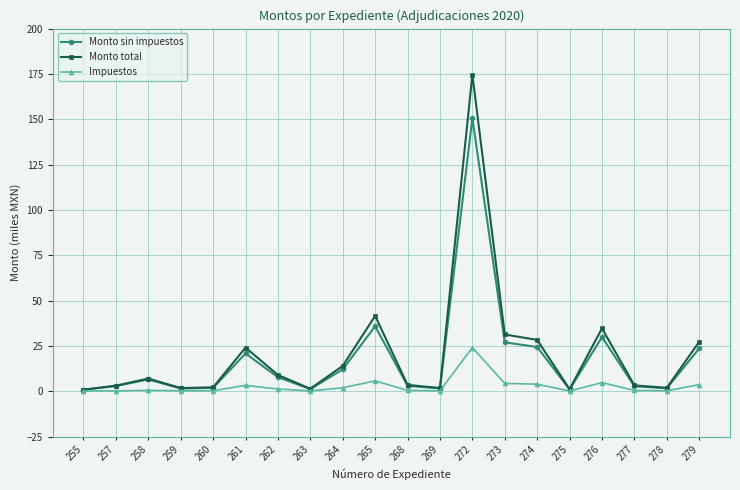

At which category is the sum across all series the highest?

272